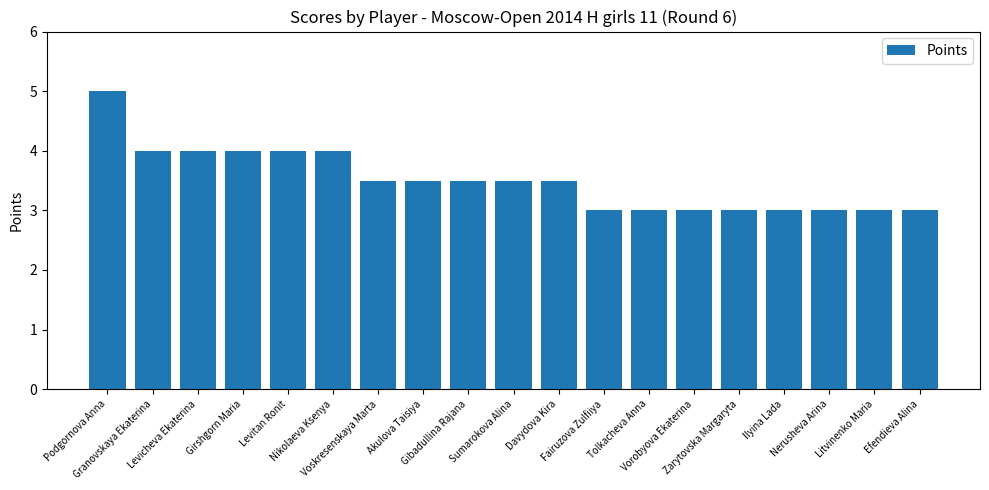

What is the greatest value displayed?

5.0